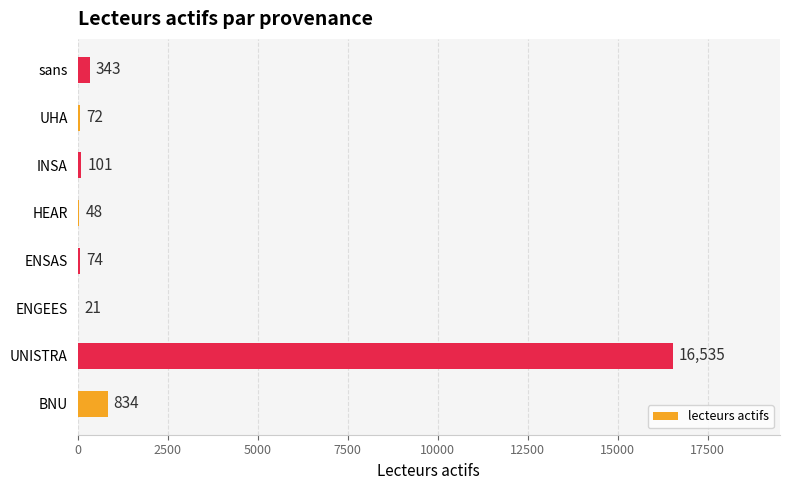

Reading bottom to top, what are all the values shown in this chart?

BNU=834	UNISTRA=16535	ENGEES=21	ENSAS=74	HEAR=48	INSA=101	UHA=72	sans=343